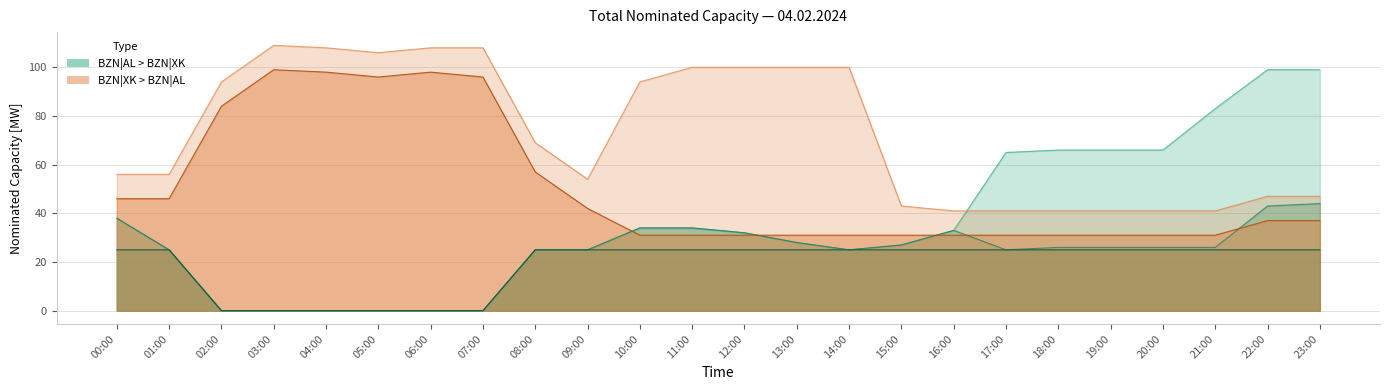

What is the label of the 7th point from the right?

17:00